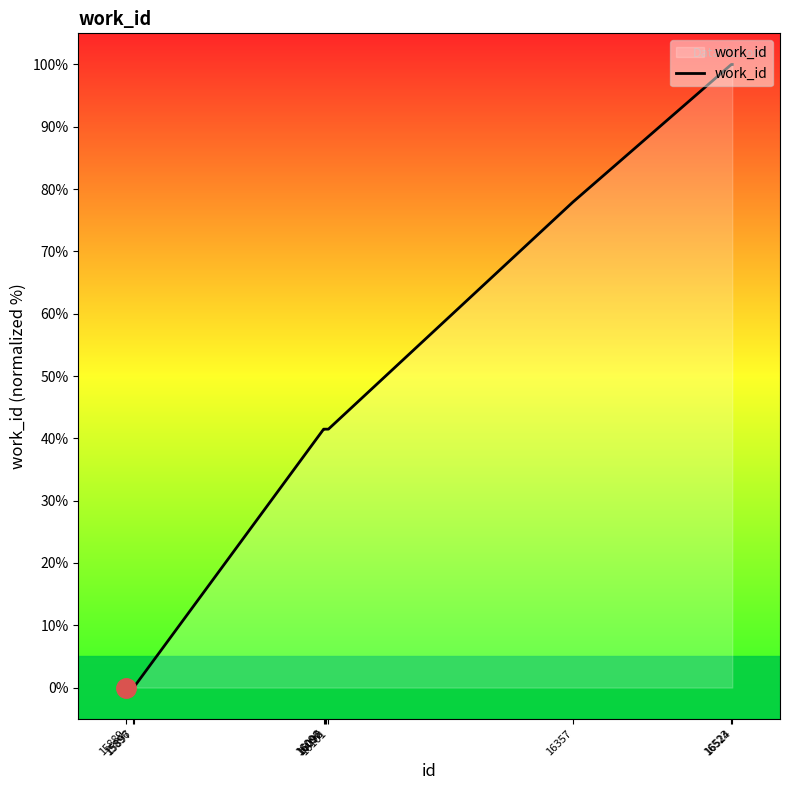

What is the maximum value shown in the chart?

100.0